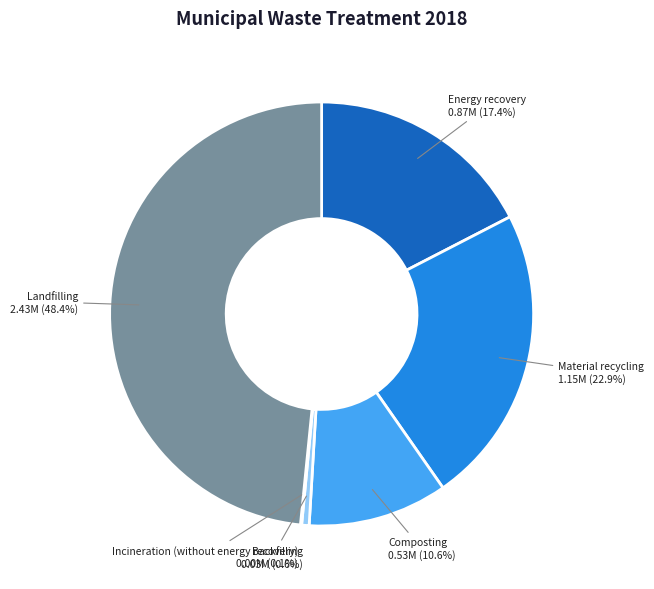

Which slice is the largest?

Landfilling